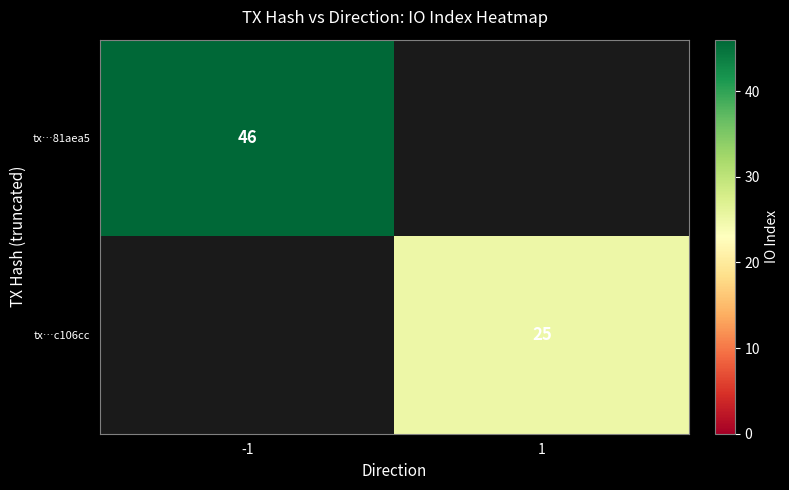

The tx…81aea5 series shows 46 at -1. True or false?

True